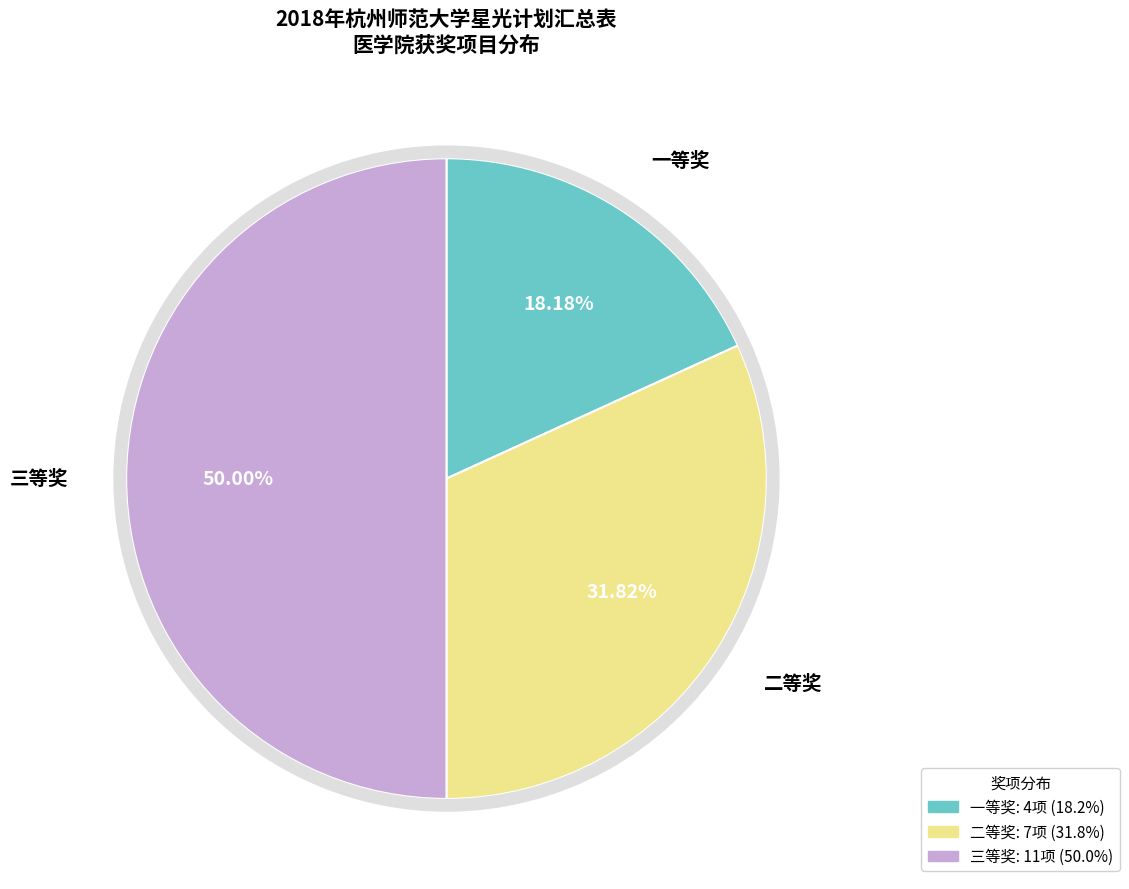

What is the change in value from 一等奖 to 三等奖?

+7